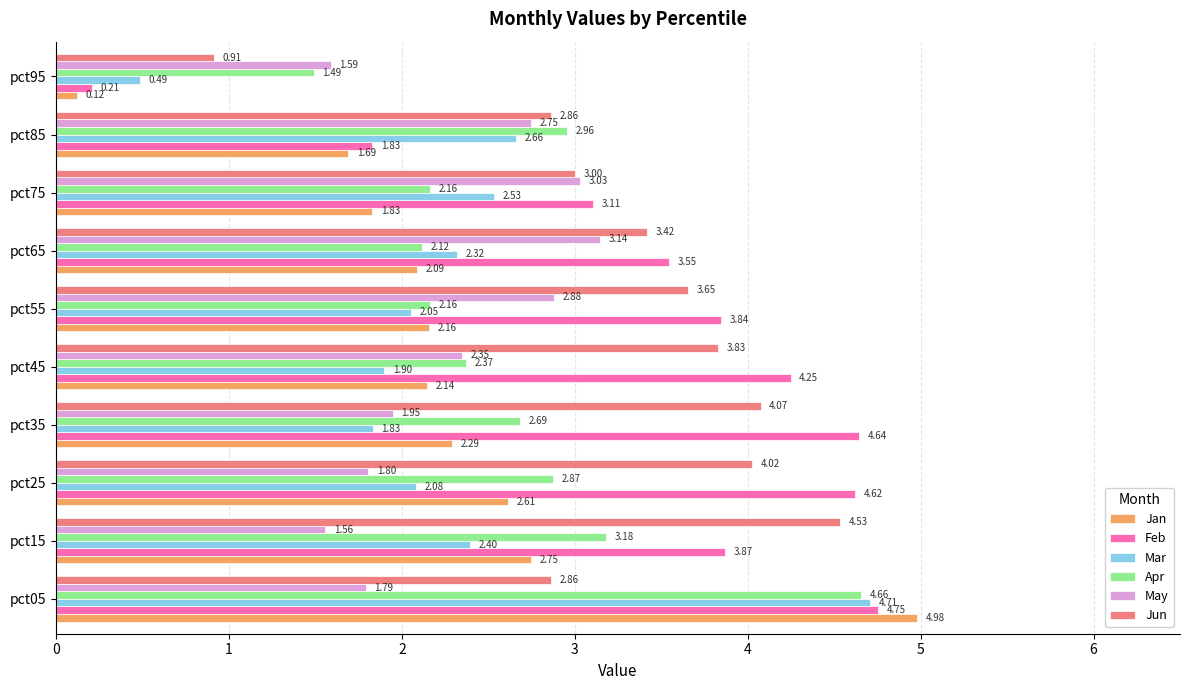

Is the value of May at pct45 greater than the value of Feb at pct15?

No